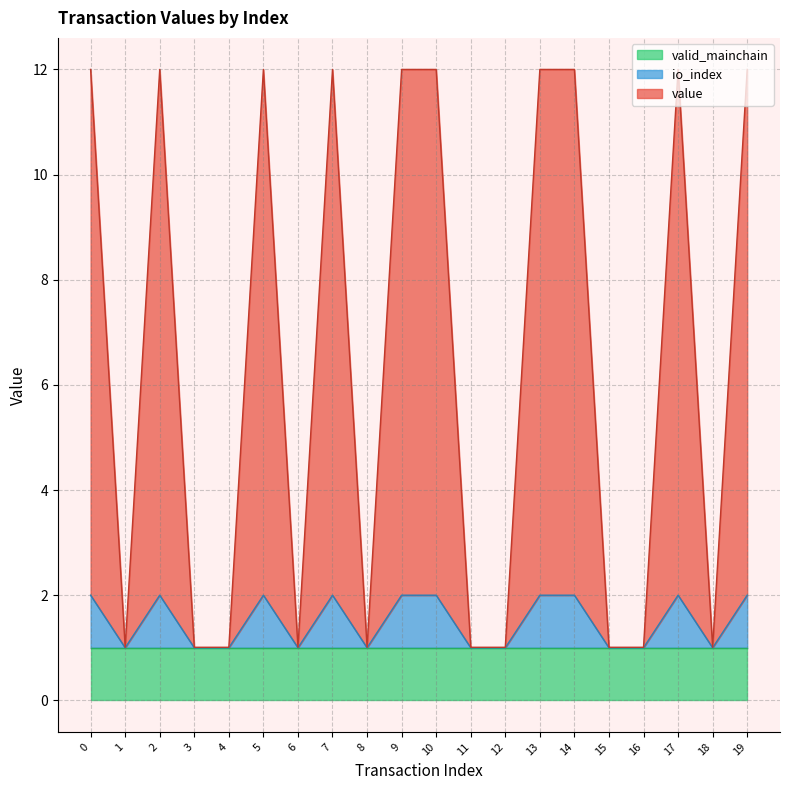

How many interior local peaks does the value series have?

4